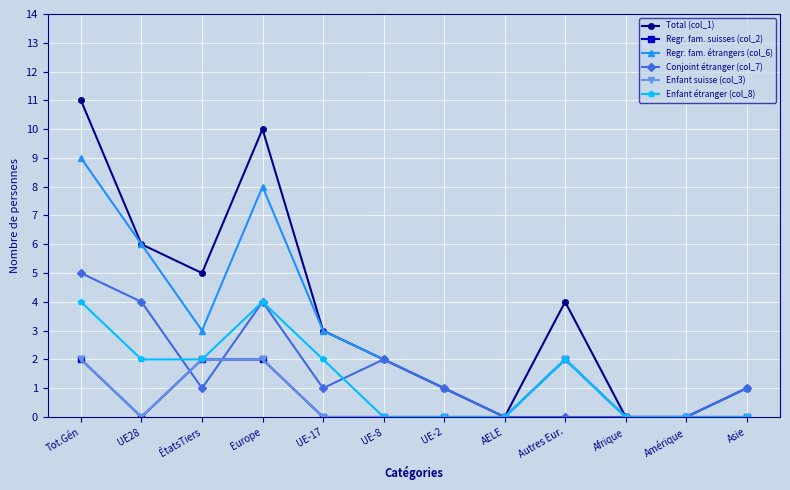

What is the difference between the Total (col_1) values at Autres Eur. and Tot.Gén?

7